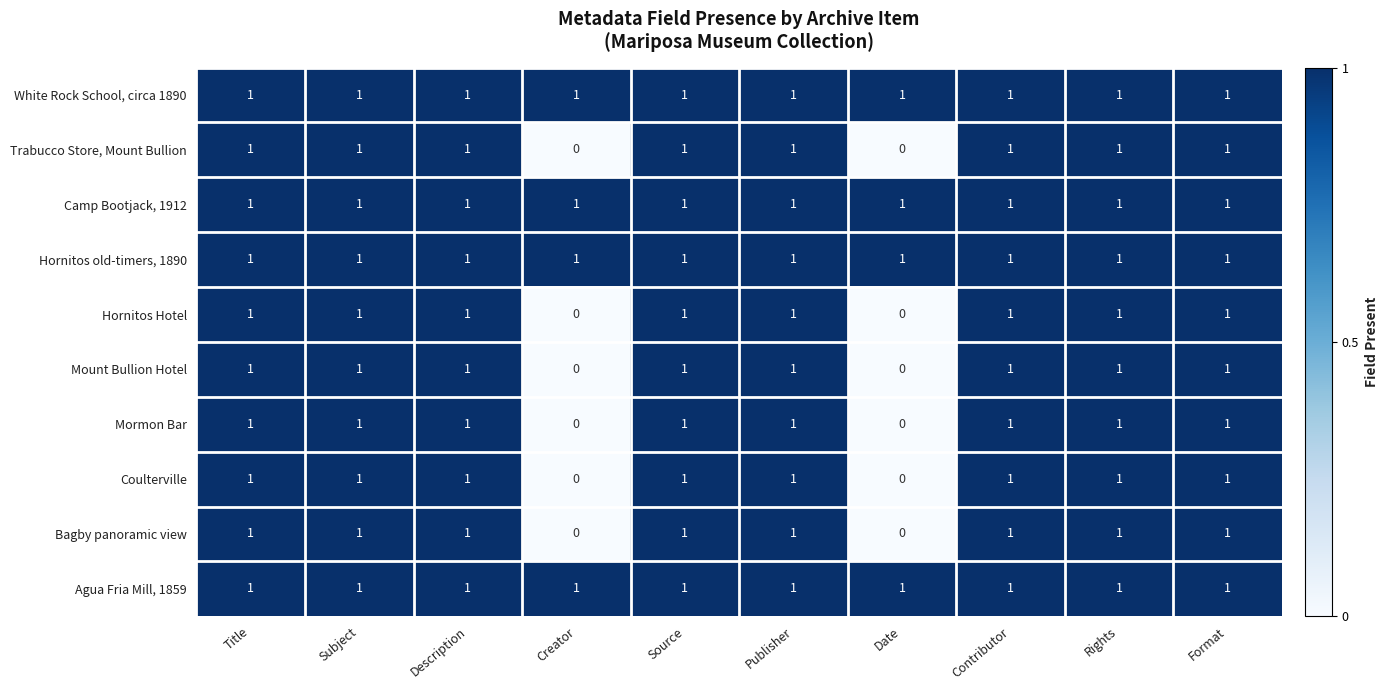

What is the total value across all series at Rights?

10